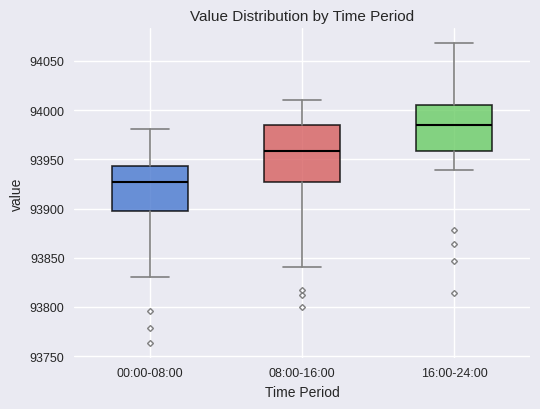

Where does the lower whisker of the box for 00:00-08:00 end on the y-axis? The values are not printed on the chart, so give them approximately, as read against the axis.

93830